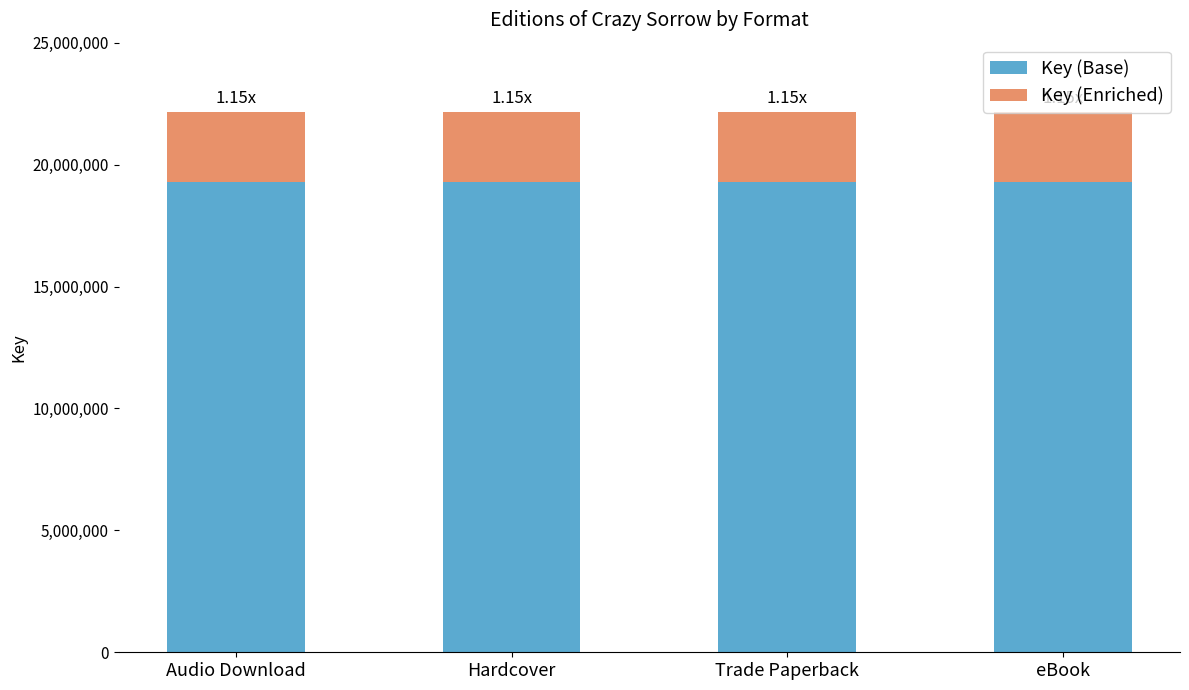

Are the bars horizontal?

No